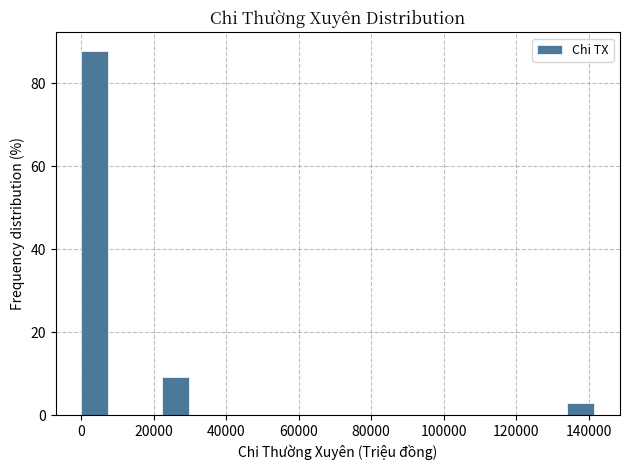

Read against the x-axis, roughly where is the centre of the tallest bar?

4000